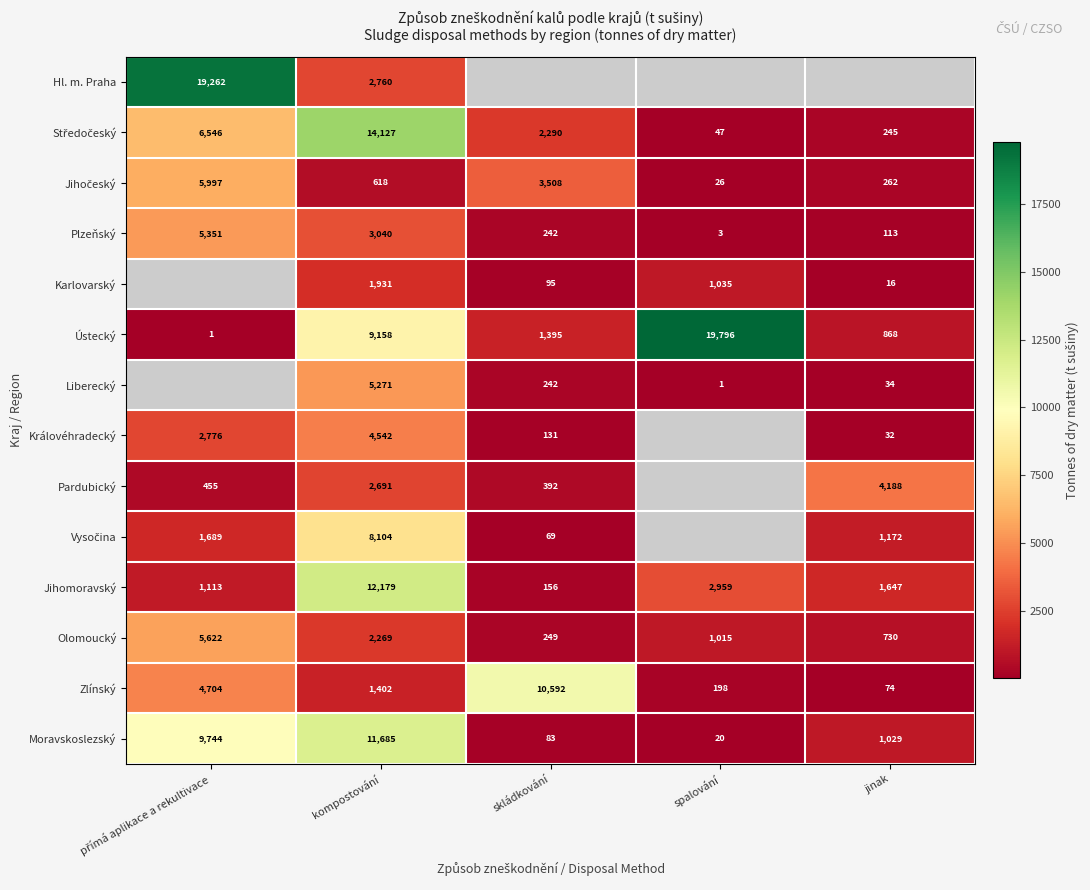

At which label is Olomoucký closest to 2935?

kompostování